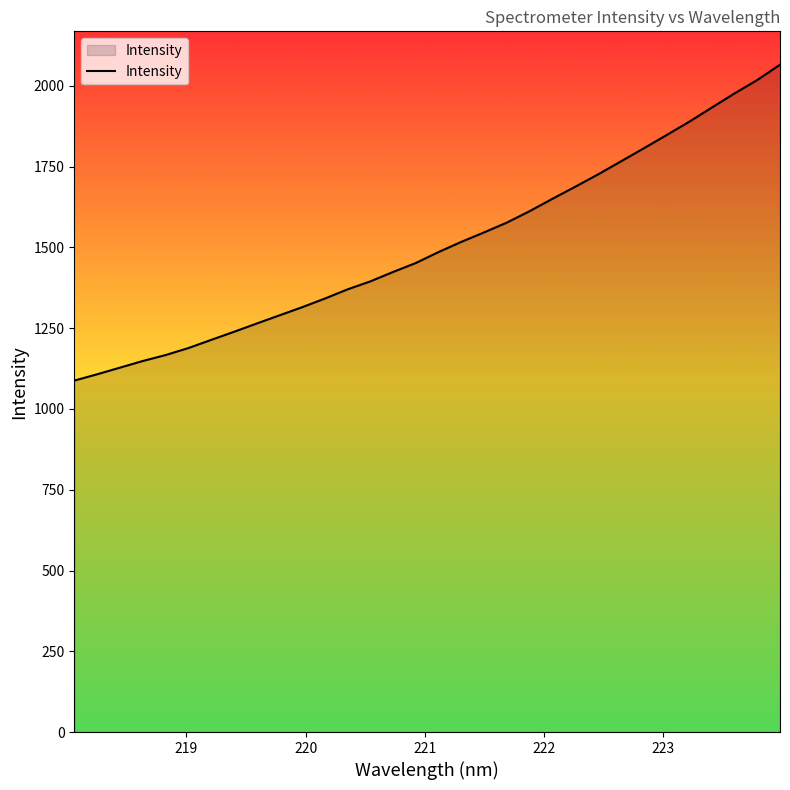

What is the minimum value shown in the chart?

1087.8